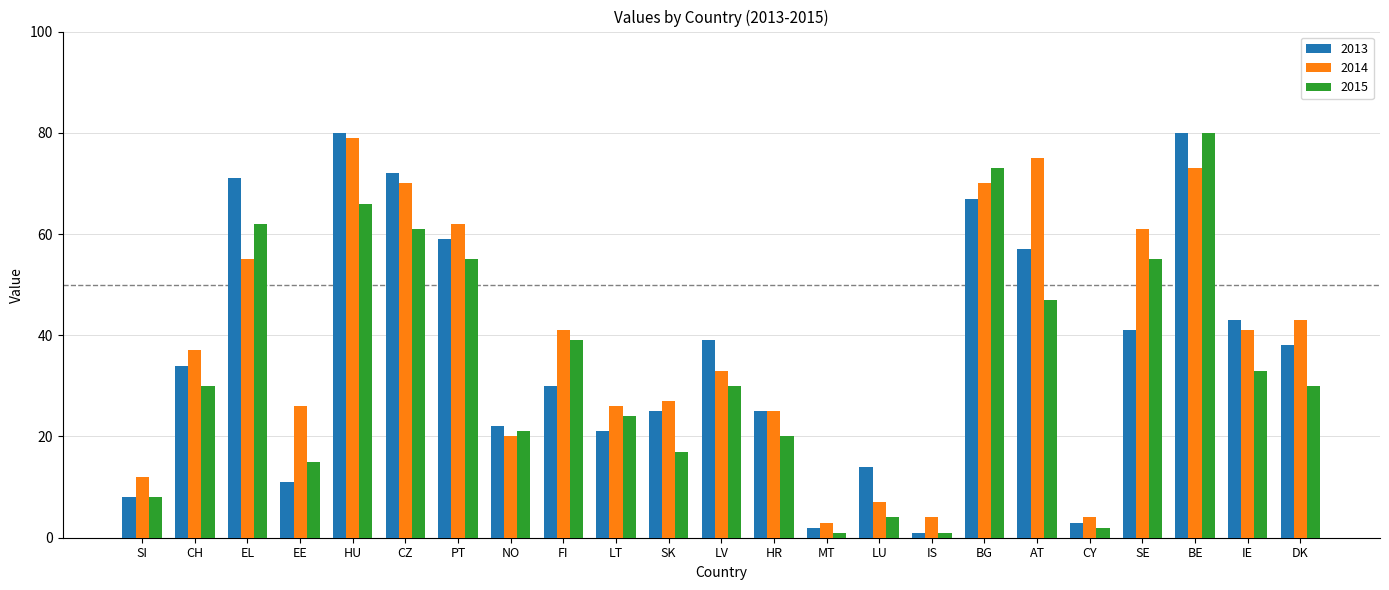

How many groups of bars are there?

23